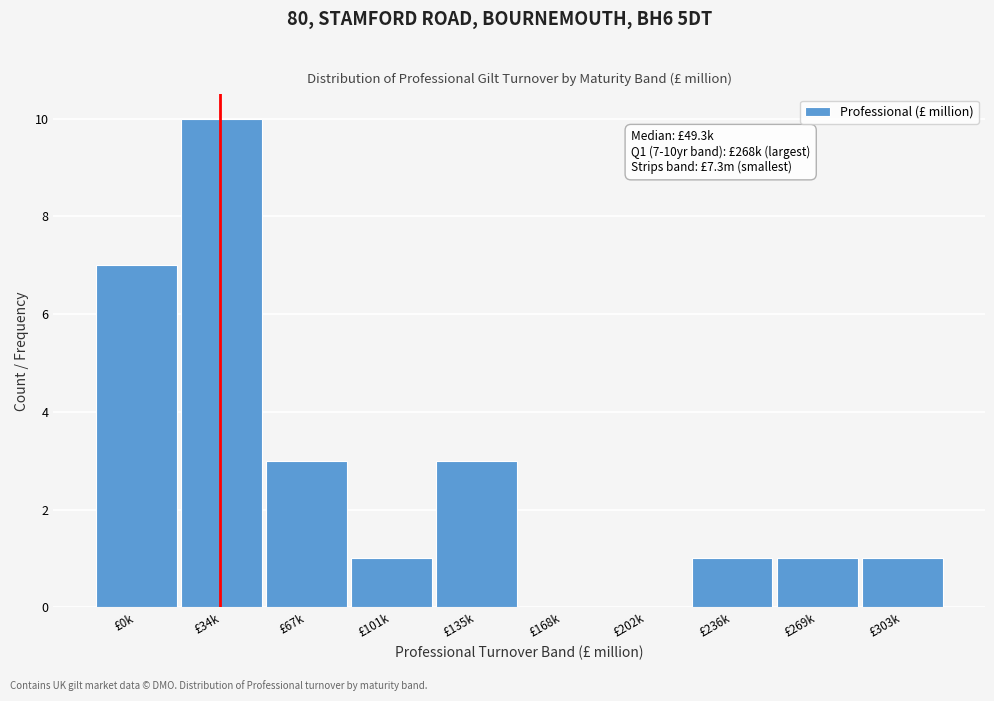

Reading left to right, transcribe all the data shown in this chart.

£0k=7	£34k=10	£67k=3	£101k=1	£135k=3	£168k=0	£202k=0	£236k=1	£269k=1	£303k=1